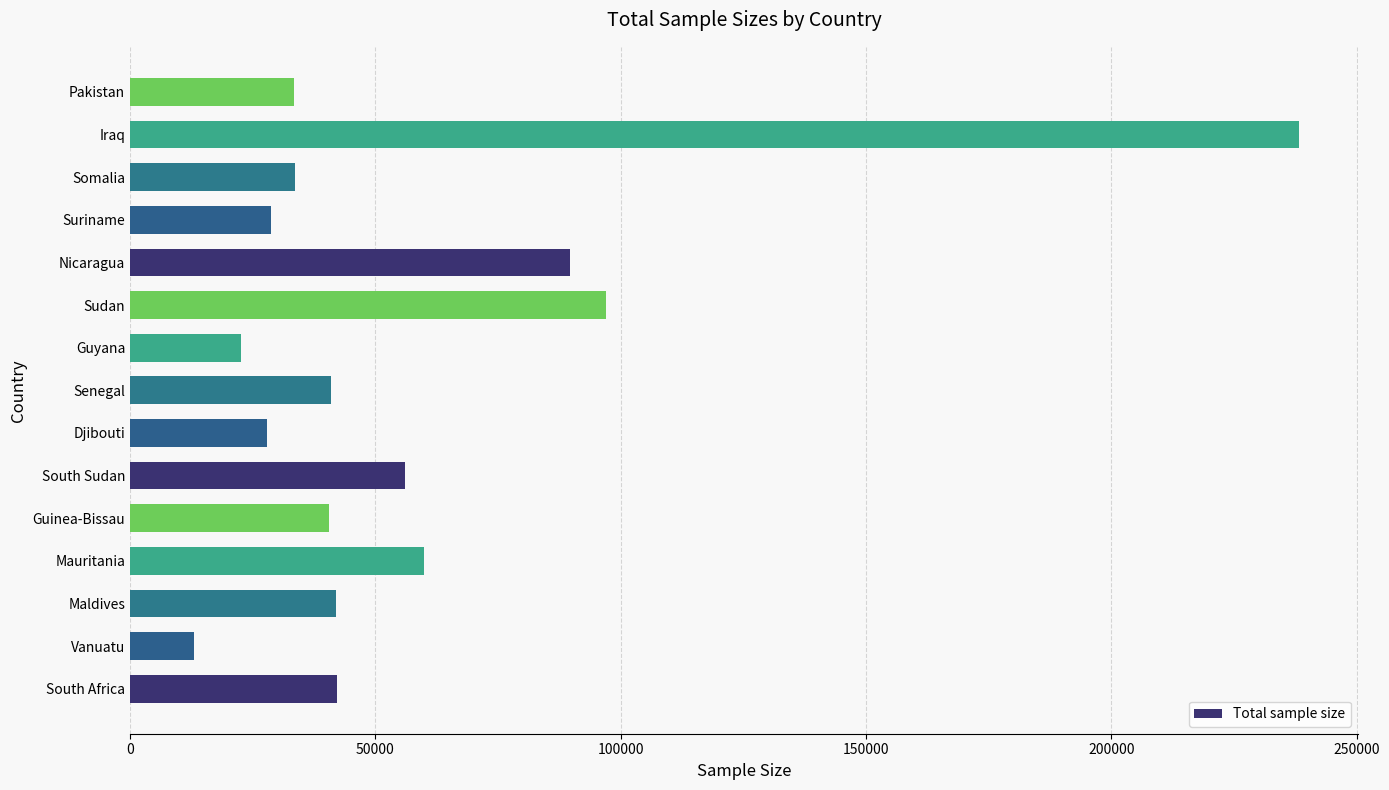

What is the smallest value displayed?

13092